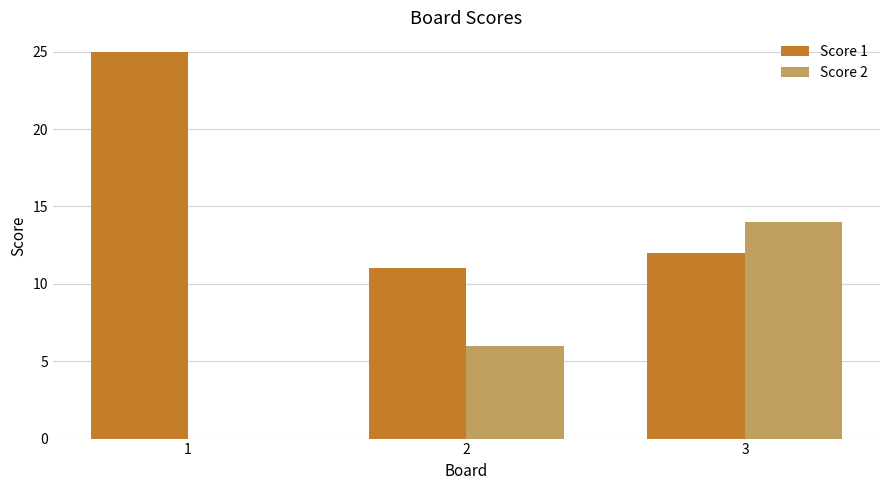

What is the highest value of the Score 2 series?

14